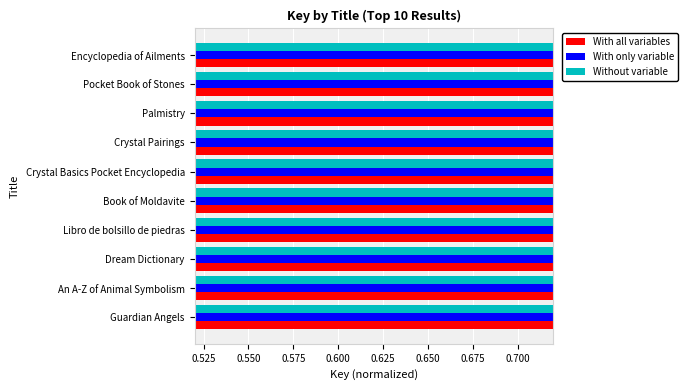

Is the value of Without variable at Book of Moldavite greater than the value of With all variables at An A-Z of Animal Symbolism?

No